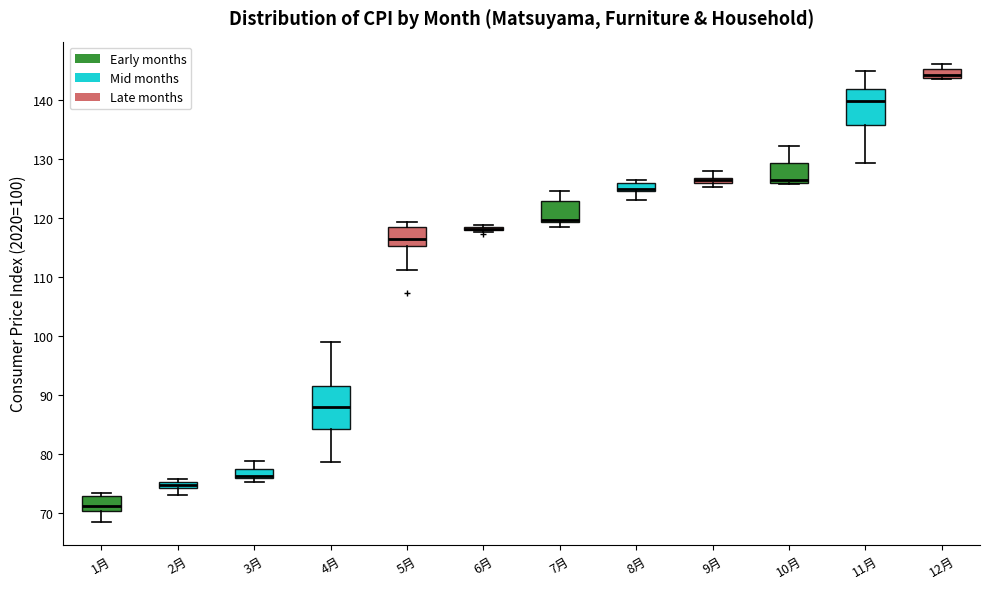

Which box is the tallest, from its lower edge to its upper edge?

4月